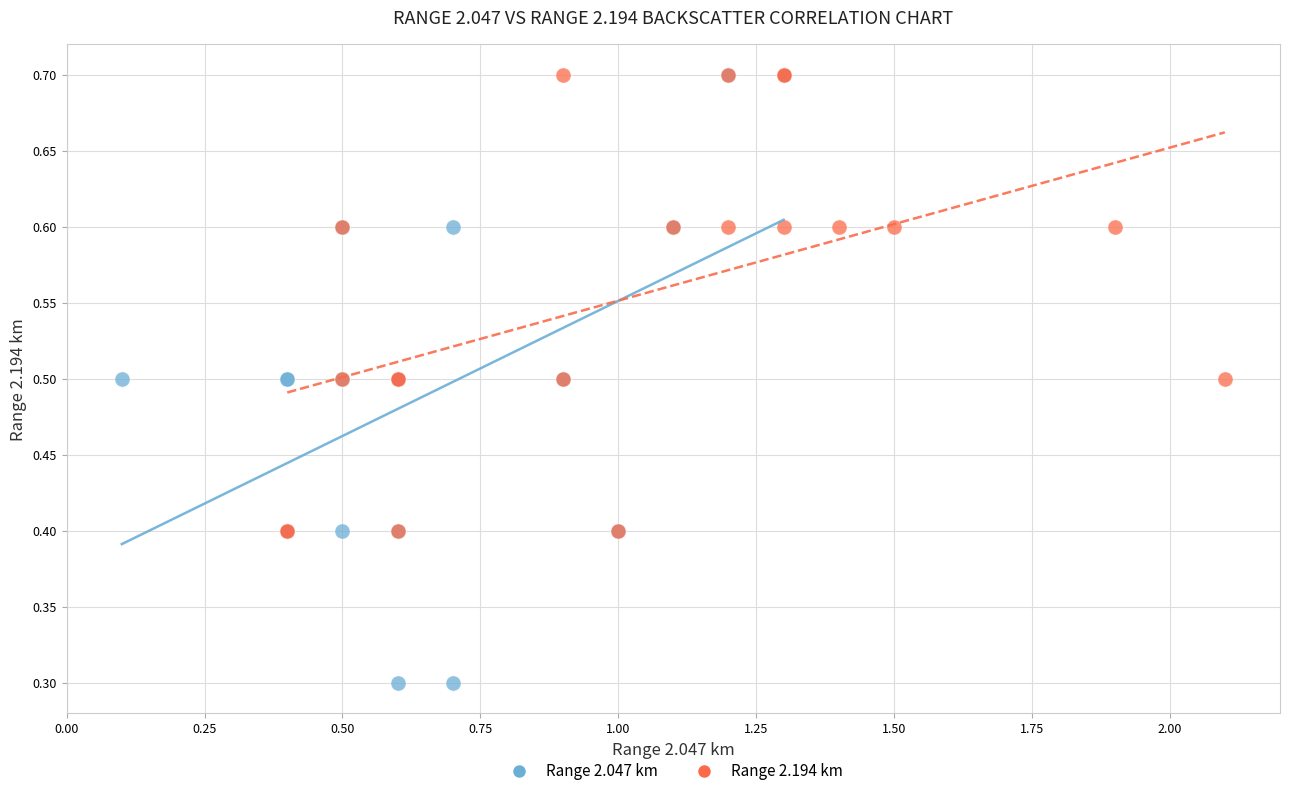

Which series contains the lowest Y value?

Range 2.047 km